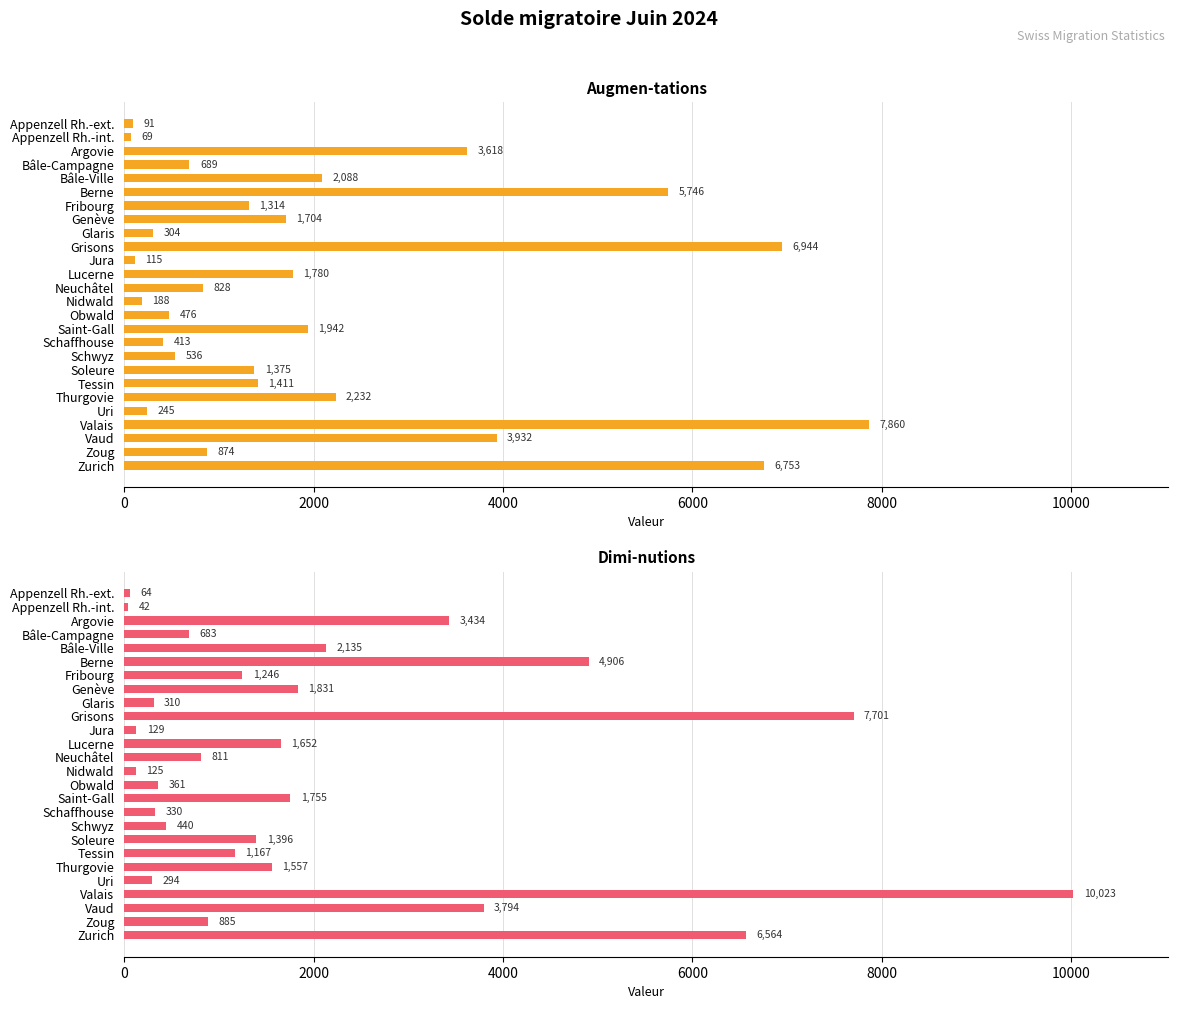

Are the bars grouped side by side (vs. stacked)?

Yes